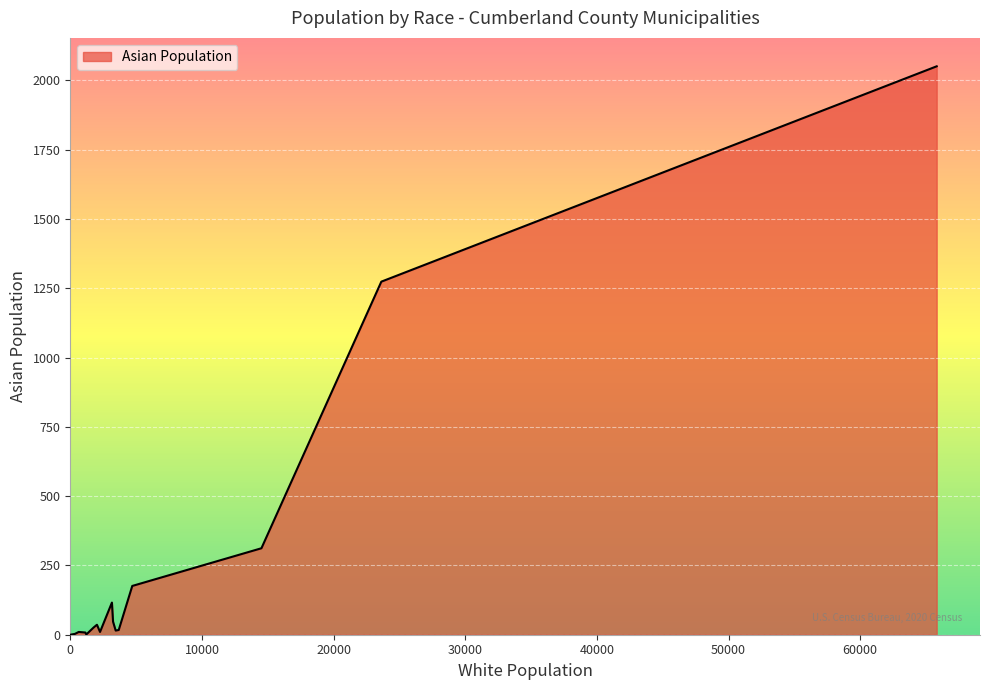

How many lines are shown in the chart?

1